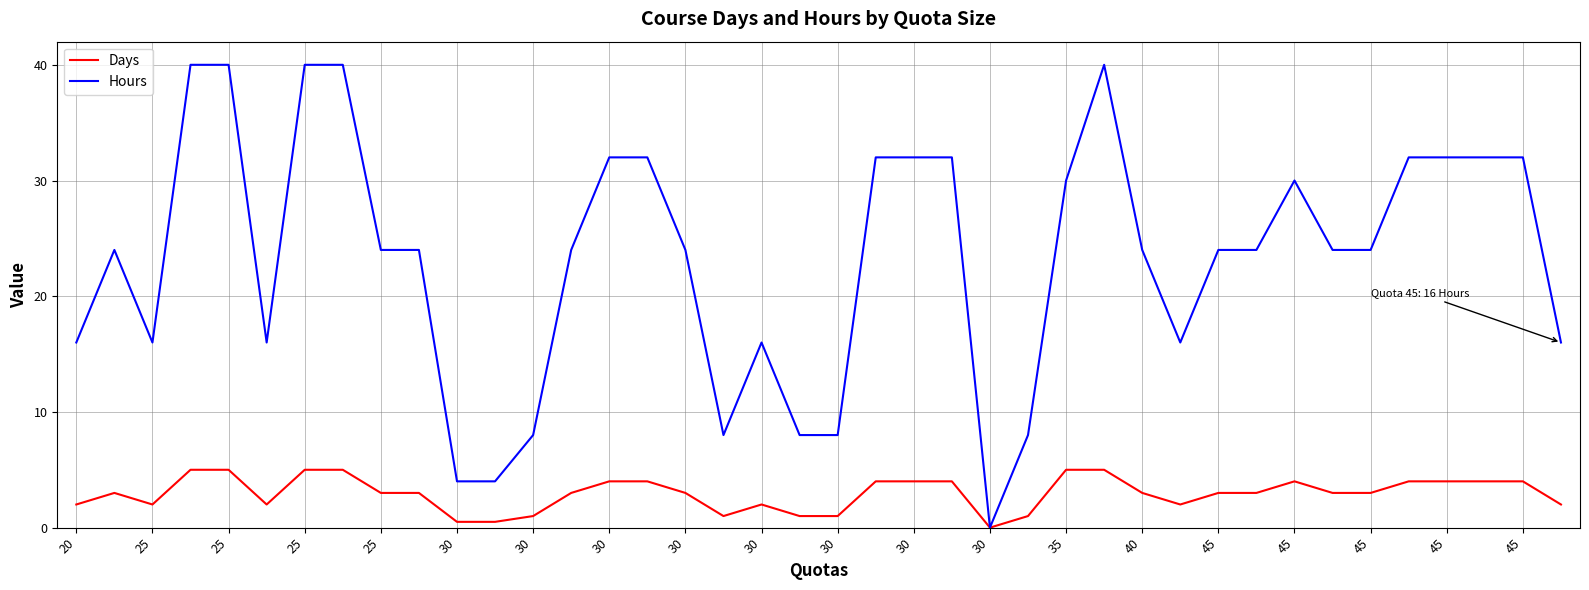

Rank the series by their average value, from highest to lowest.

Hours, Days